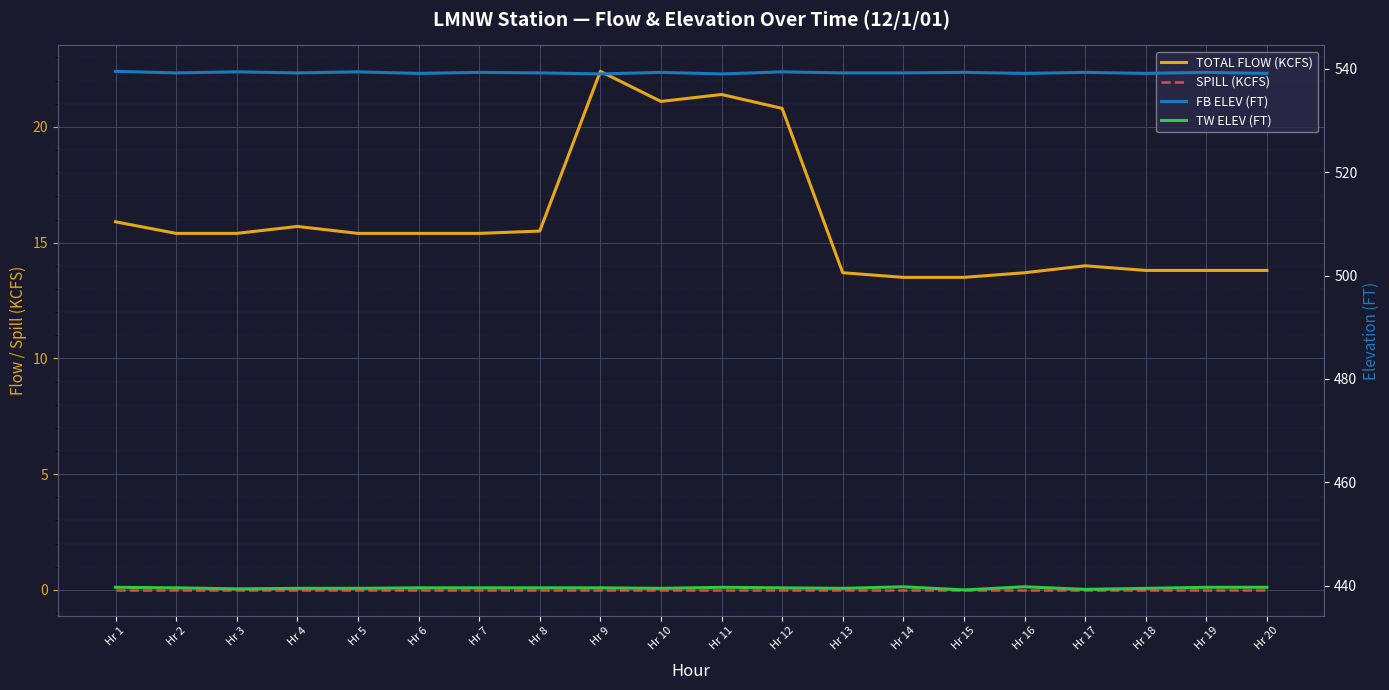

Which series has the largest total across all categories?

FB ELEV (FT)